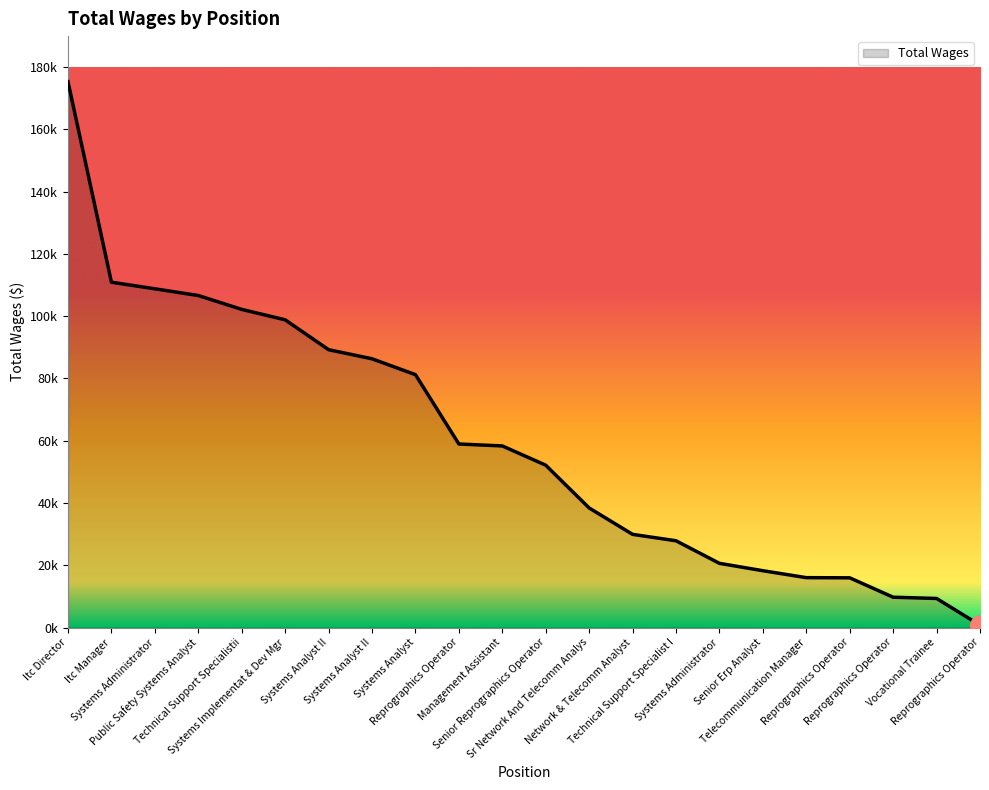

Rank the categories by value from lowest to highest.

Reprographics Operator, Vocational Trainee, Reprographics Operator, Reprographics Operator, Telecommunication Manager, Senior Erp Analyst, Systems Administrator, Technical Support Specialist I, Network & Telecomm Analyst, Sr Network And Telecomm Analys, Senior Reprographics Operator, Management Assistant, Reprographics Operator, Systems Analyst, Systems Analyst II, Systems Analyst II, Systems Implementat & Dev Mgr, Technical Support Specialistii, Public Safety Systems Analyst, Systems Administrator, Itc Manager, Itc Director